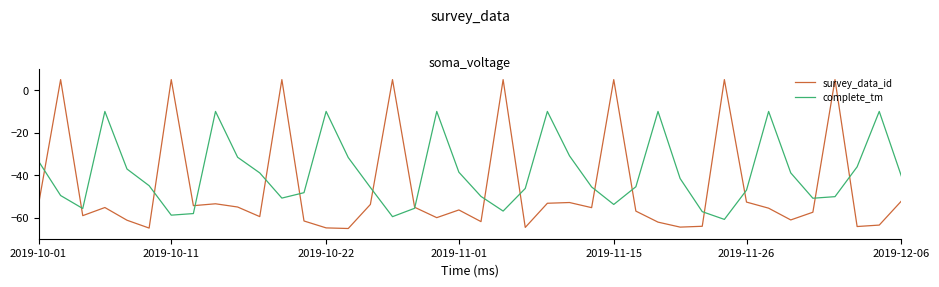

Which series has the widest spread of values?

survey_data_id